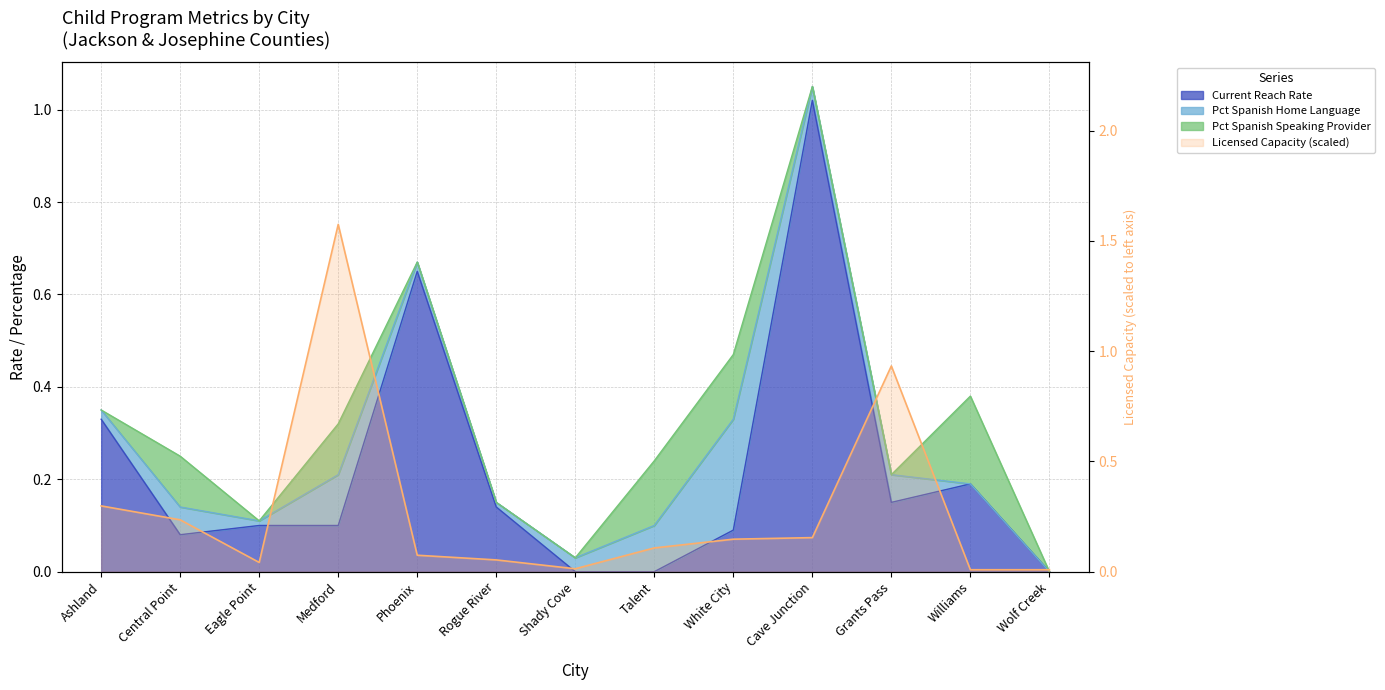

Between Talent and White City, which is larger?

White City